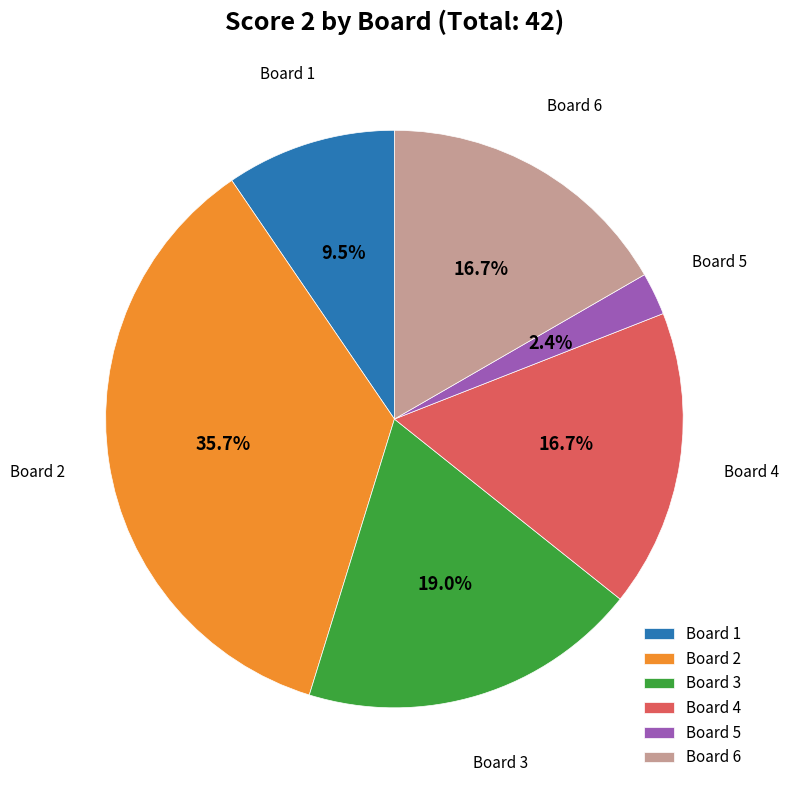

What is the total percentage of Board 2 and Board 1?

45.2%